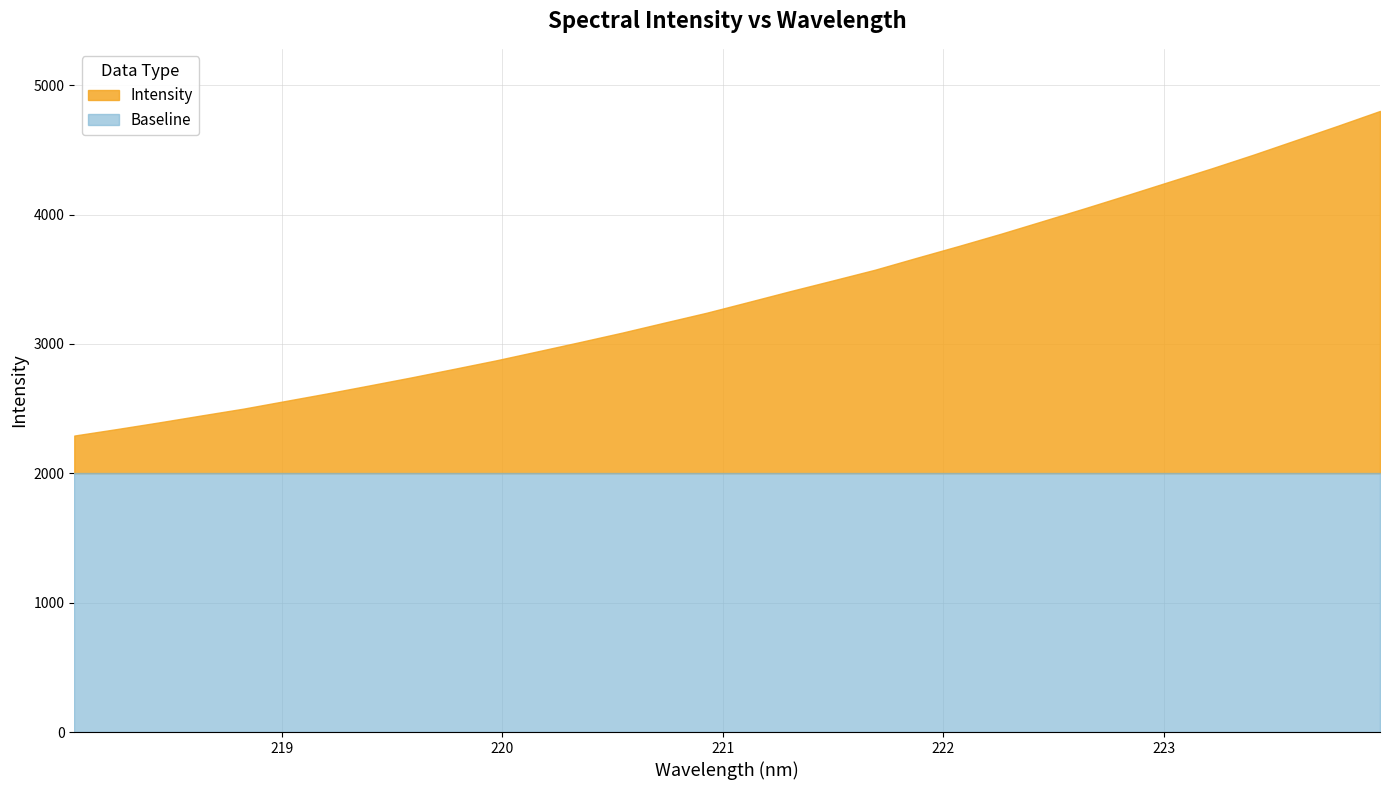

What is the difference between the maximum and second lowest values?

2459.2